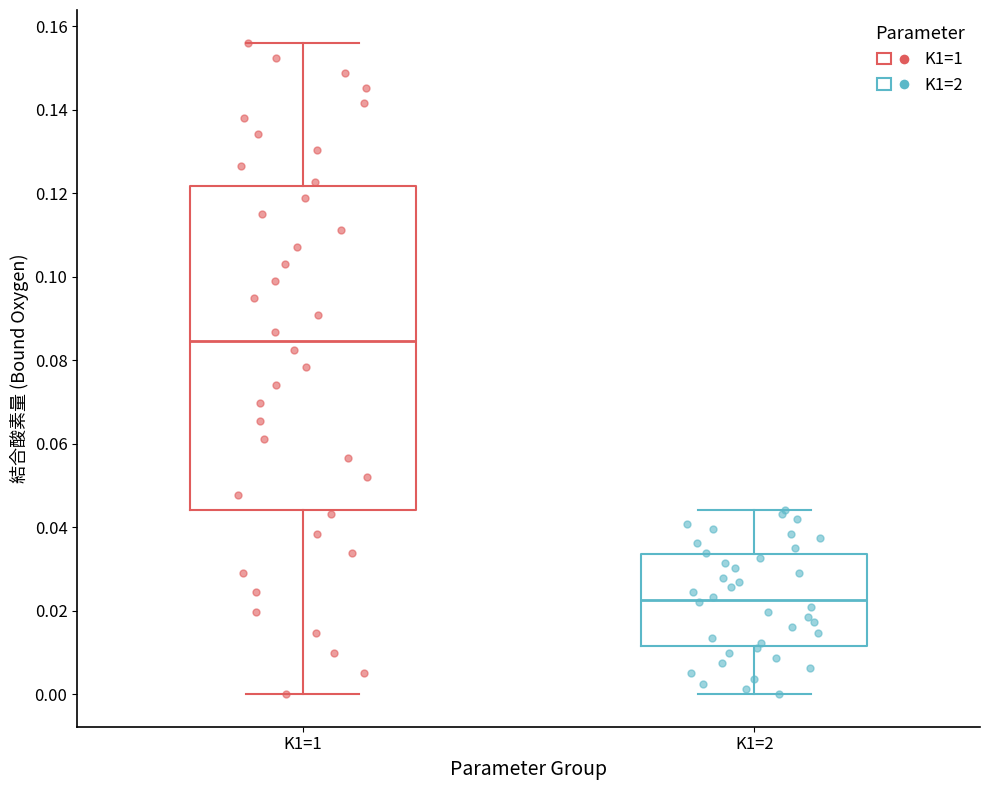

Reading left to right, read every box against the y-axis: the position of its median line, the range the box covers, and the ends of its whiskers. The values are not printed on the chart, so give them approximately, as read against the axis.

K1=1: median 0.084, box 0.044 to 0.122, whiskers 0.000 to 0.156
K1=2: median 0.022, box 0.012 to 0.034, whiskers 0.000 to 0.044